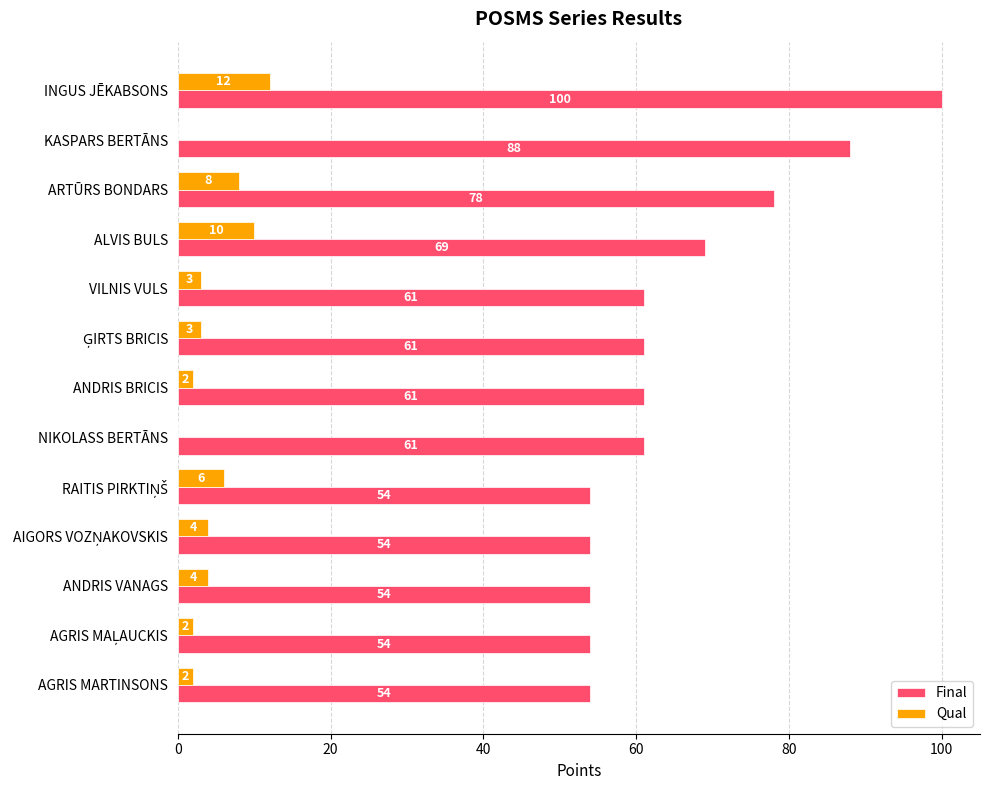

Which series has the largest total across all categories?

Final